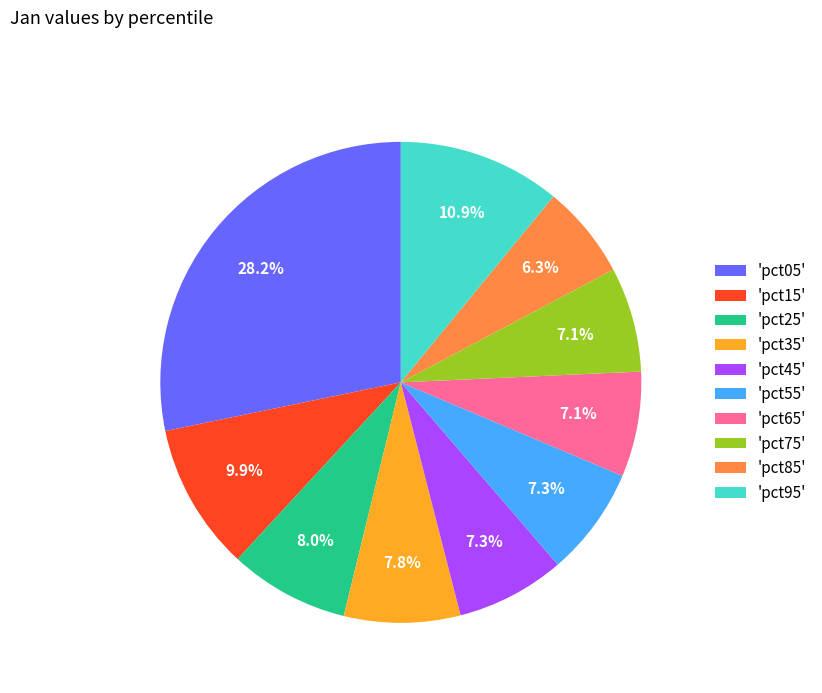

Which slice is the smallest?

'pct85'